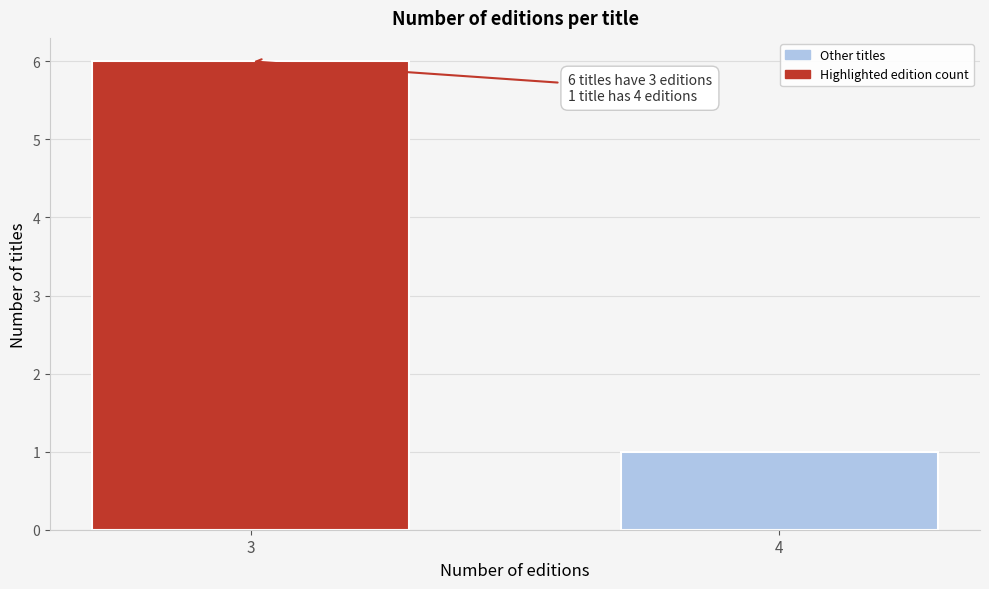

Reading left to right, extract all data points from this chart.

3=6	4=1